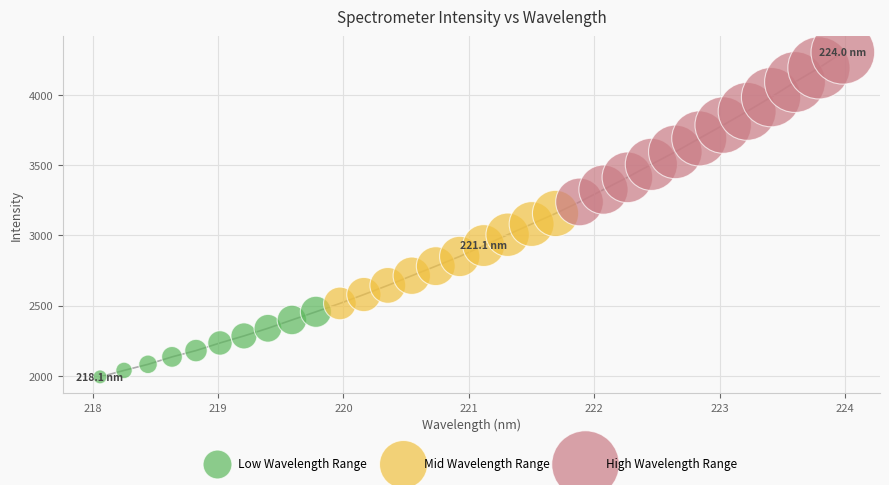

Which series has the widest spread of Y values?

High Wavelength Range